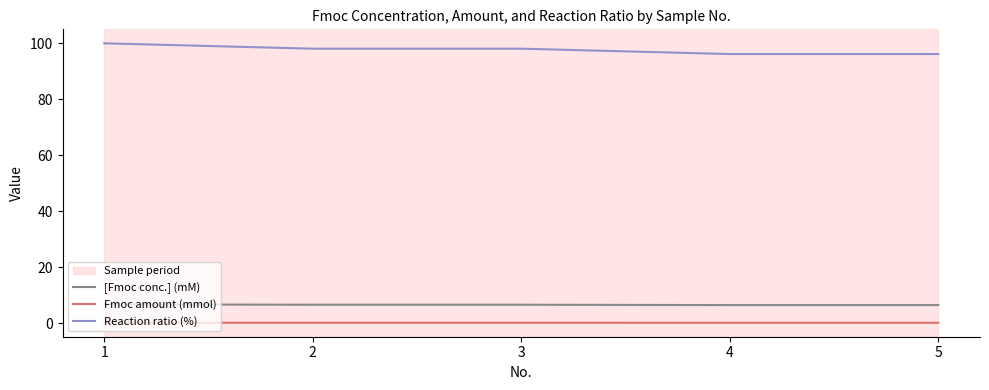

Rank the series by their maximum value, from highest to lowest.

Reaction ratio (%), [Fmoc conc.] (mM), Fmoc amount (mmol)